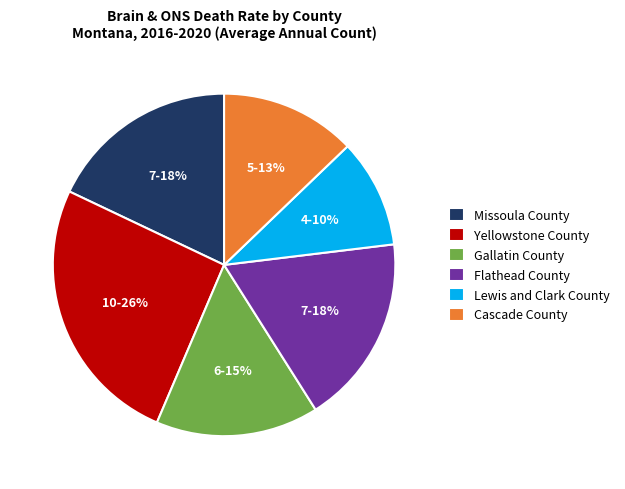

To the nearest percent, what is the combined percentage of Flathead County and Missoula County?

36%